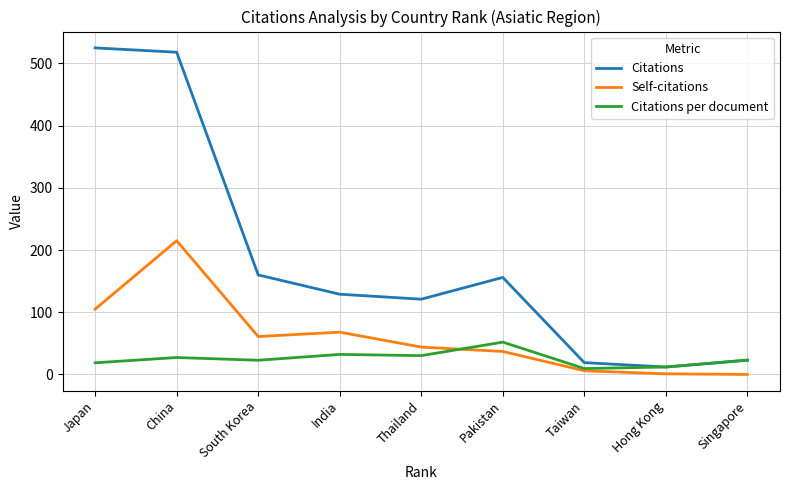

List the series in order of their overall mean, highest first.

Citations, Self-citations, Citations per document